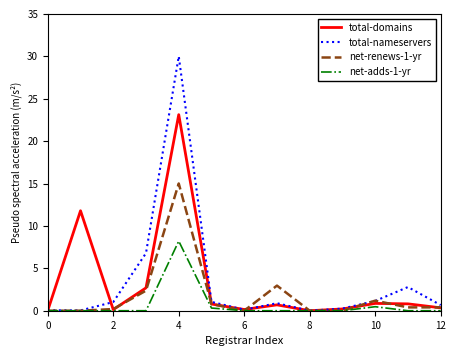

Which series has the largest range (max minus min)?

total-nameservers